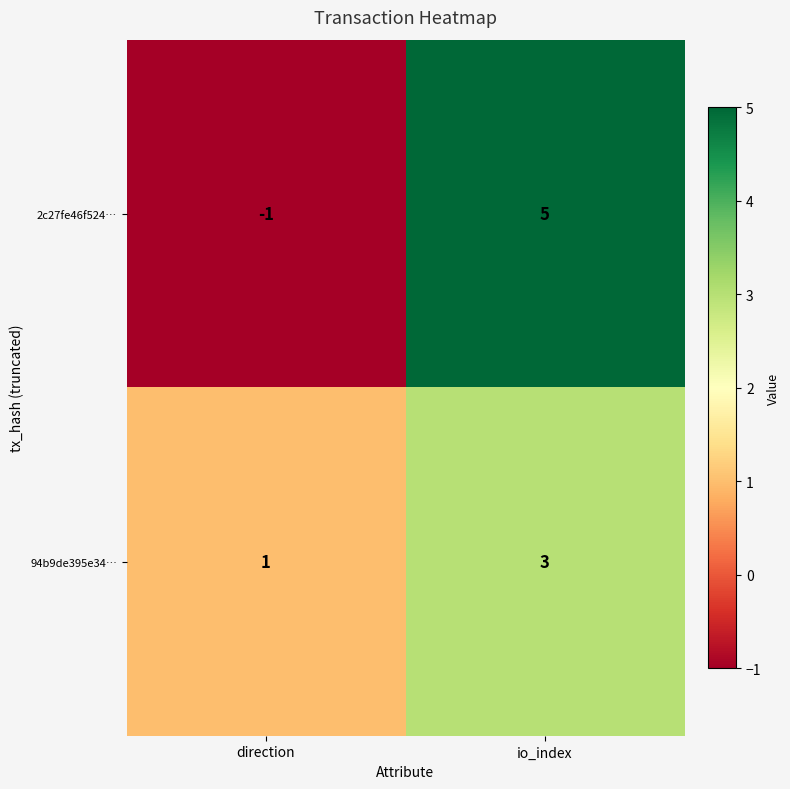

Which series has the largest range (max minus min)?

2c27fe46f524…